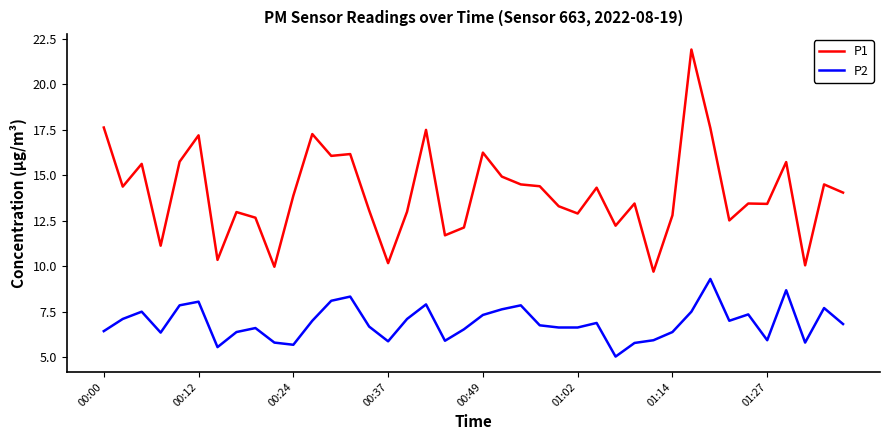

Which series has the largest range (max minus min)?

P1